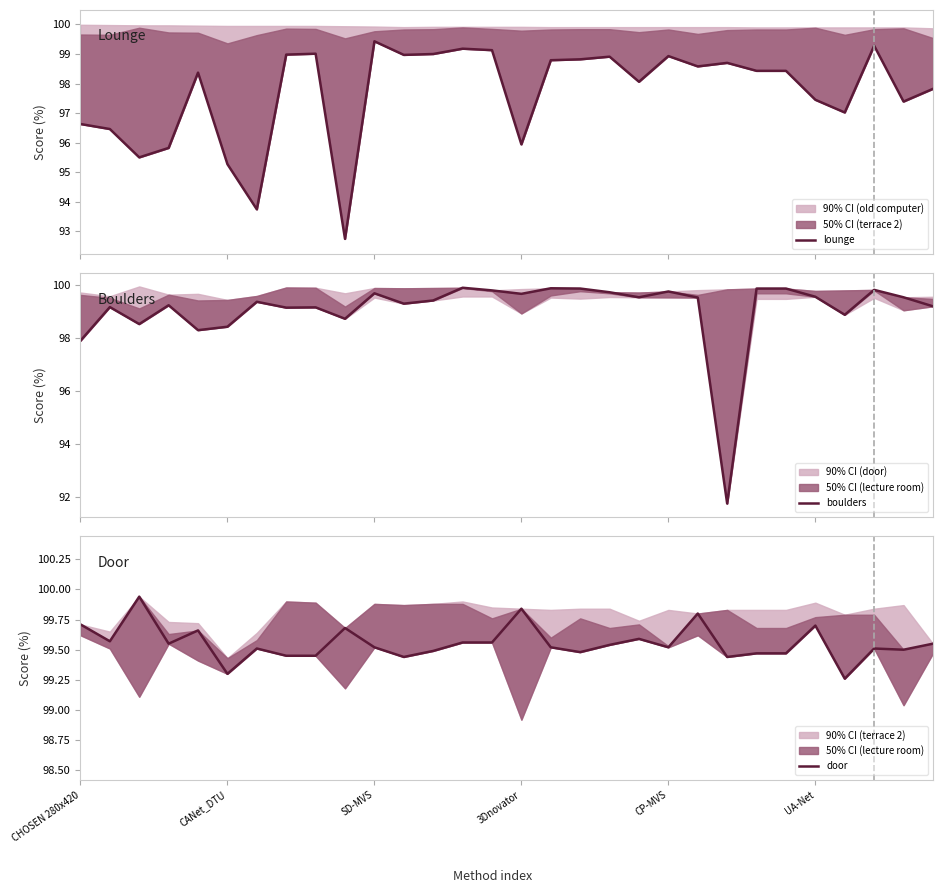

Which series has the largest total across all categories?

door